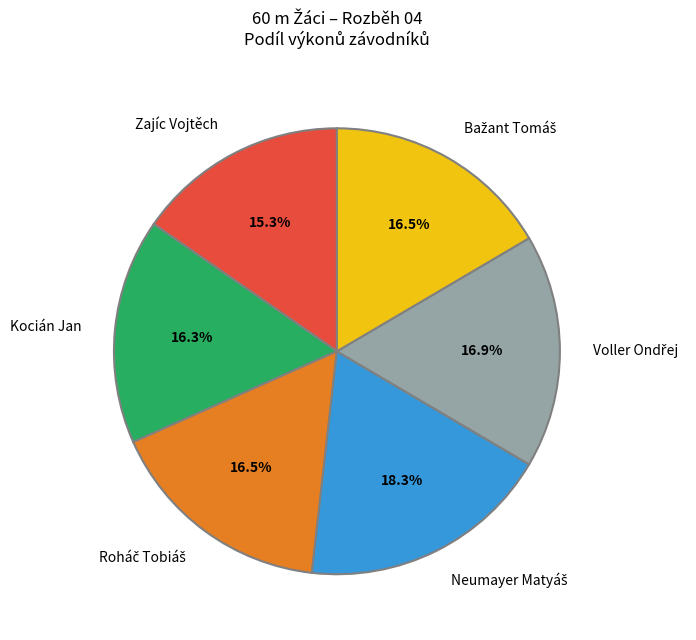

Is there any slice that represents more than half of the pie?

No